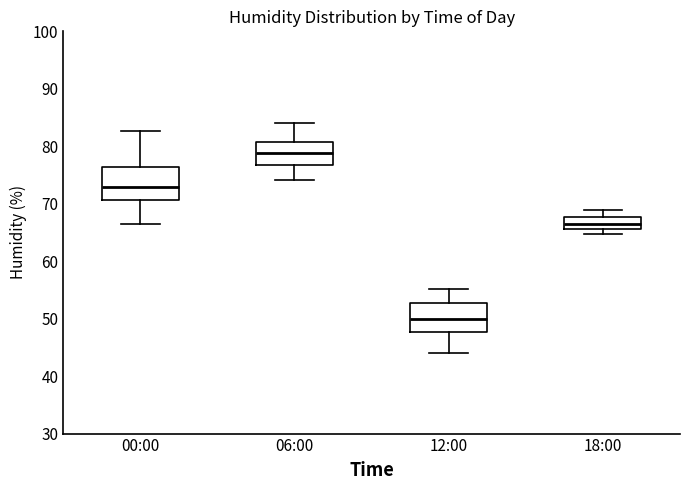

Where does the median line of the box for 18:00 sit on the y-axis? The values are not printed on the chart, so give them approximately, as read against the axis.

67